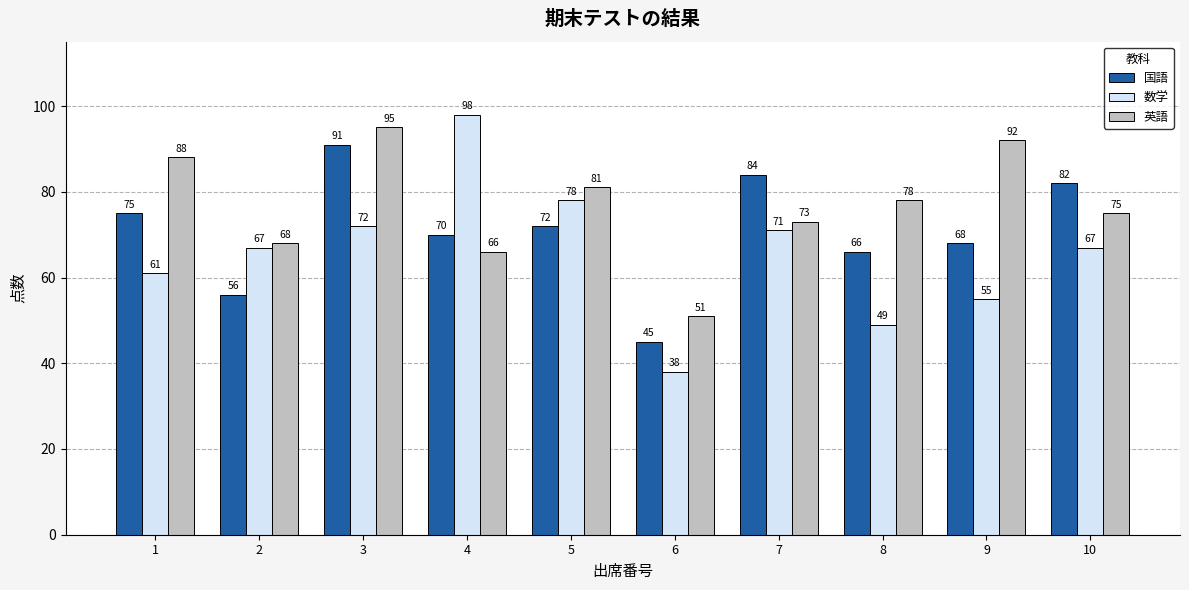

Between 3 and 7, which series saw the biggest shift?

英語